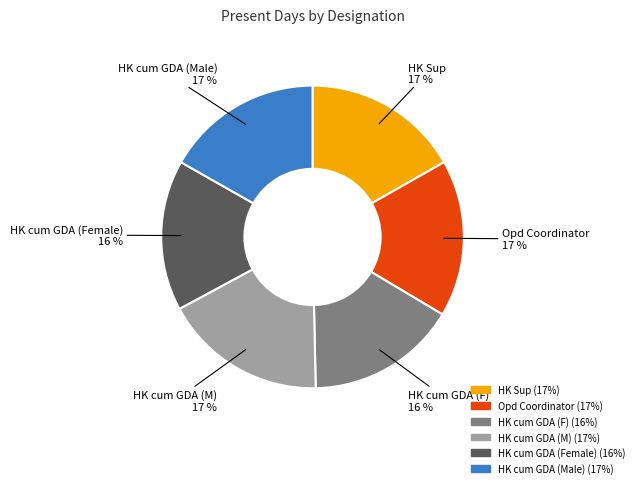

To the nearest percent, what is the difference between the largest and smallest slice percentages?

1%